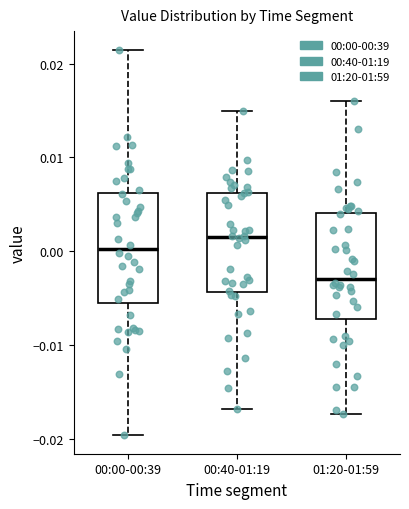

Reading left to right, read every box against the y-axis: the position of its median line, the range the box covers, and the ends of its whiskers. The values are not printed on the chart, so give them approximately, as read against the axis.

00:00-00:39: median 0.000, box -0.006 to 0.006, whiskers -0.020 to 0.021
00:40-01:19: median 0.002, box -0.004 to 0.006, whiskers -0.017 to 0.015
01:20-01:59: median -0.003, box -0.007 to 0.004, whiskers -0.017 to 0.016